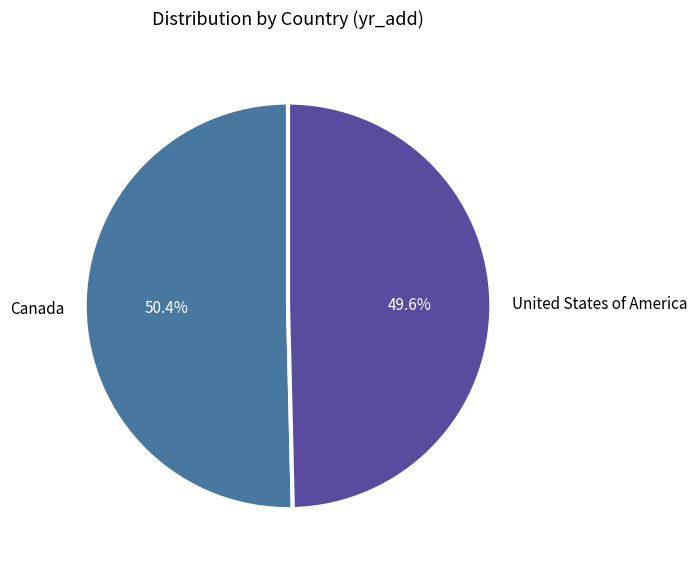

To the nearest percent, what is the combined percentage of United States of America and Canada?

100%